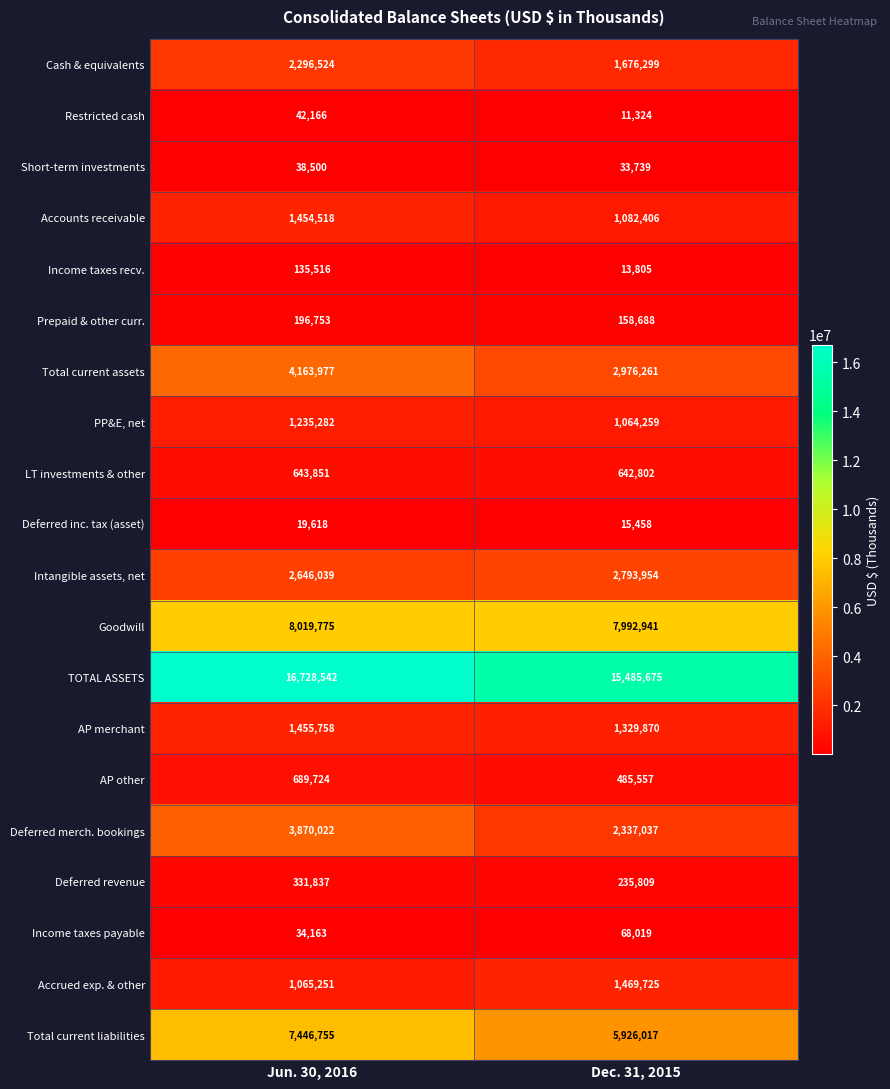

What is the sum of all Deferred revenue values?

567646